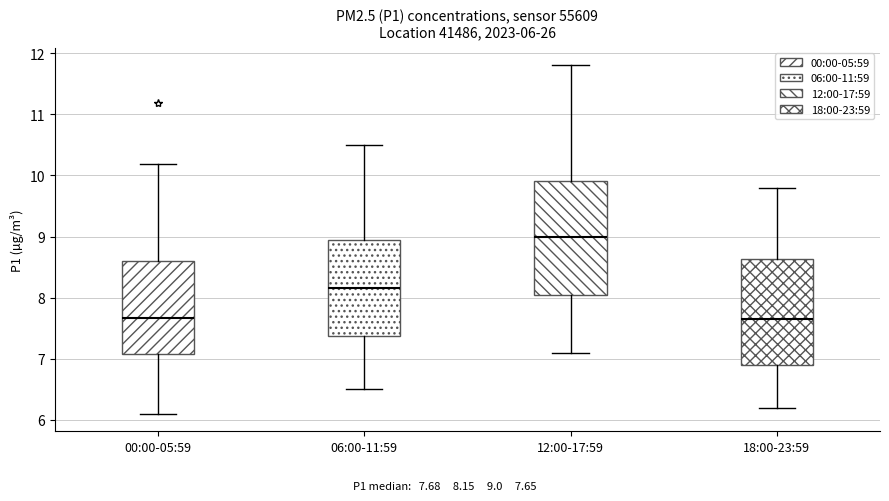

Comparing the boxes themselves (not the whiskers), which one is the tallest?

12:00-17:59